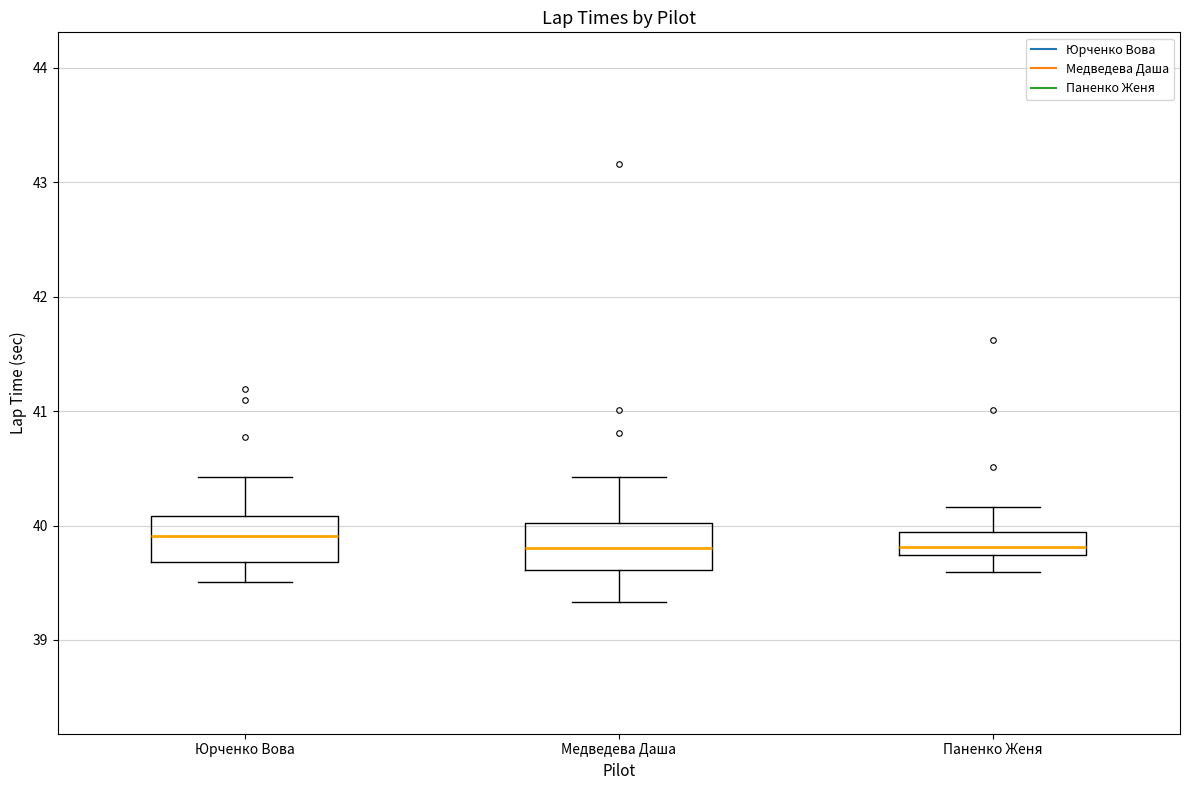

Reading left to right, transcribe this box plot: for each box, give where its median line is, the range the box spans, and where its two whiskers end, as read against the y-axis. The values are not printed on the chart, so give them approximately, as read against the axis.

Юрченко Вова: median 39.9, box 39.7 to 40.1, whiskers 39.5 to 40.4
Медведева Даша: median 39.8, box 39.6 to 40.0, whiskers 39.3 to 40.4
Паненко Женя: median 39.8, box 39.7 to 39.9, whiskers 39.6 to 40.2